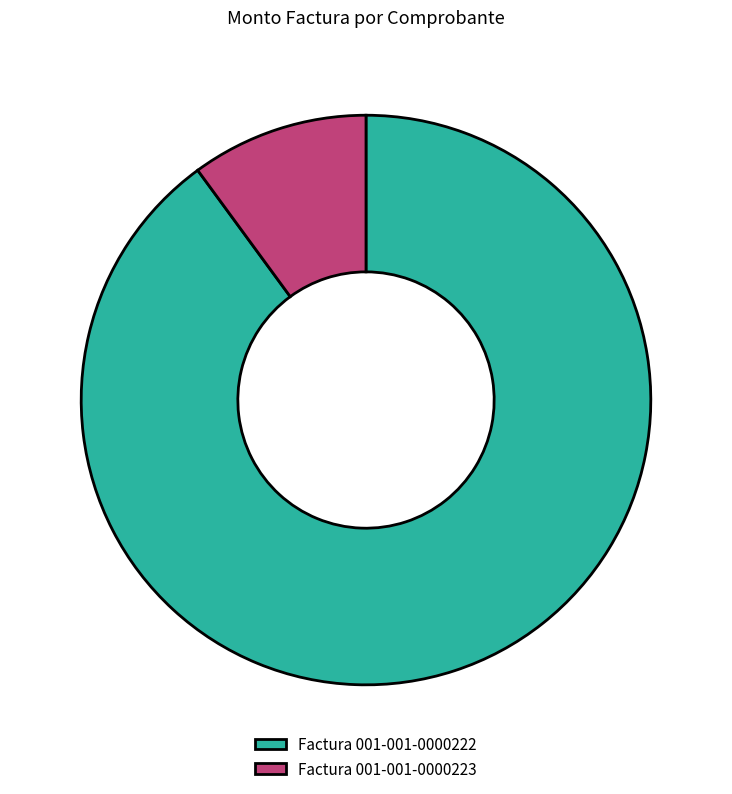

True or false: Factura 001-001-0000222 accounts for 90% of the total.

True